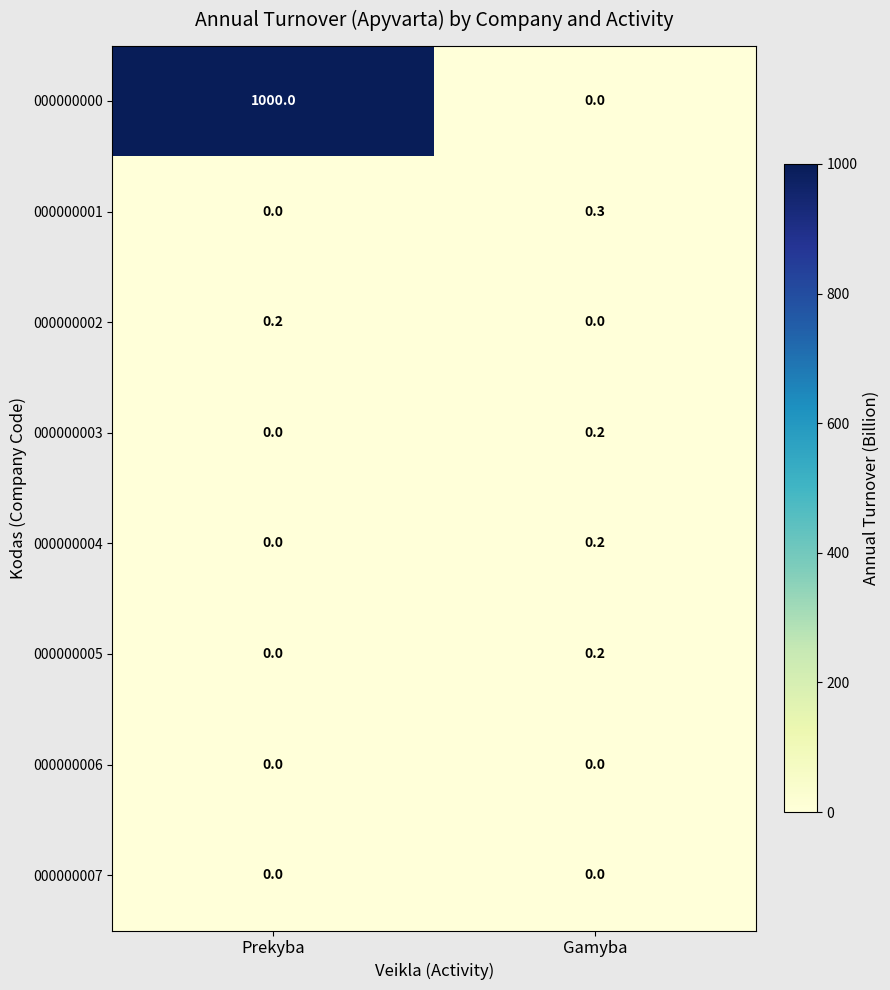

Count the number of categories in the chart.

2